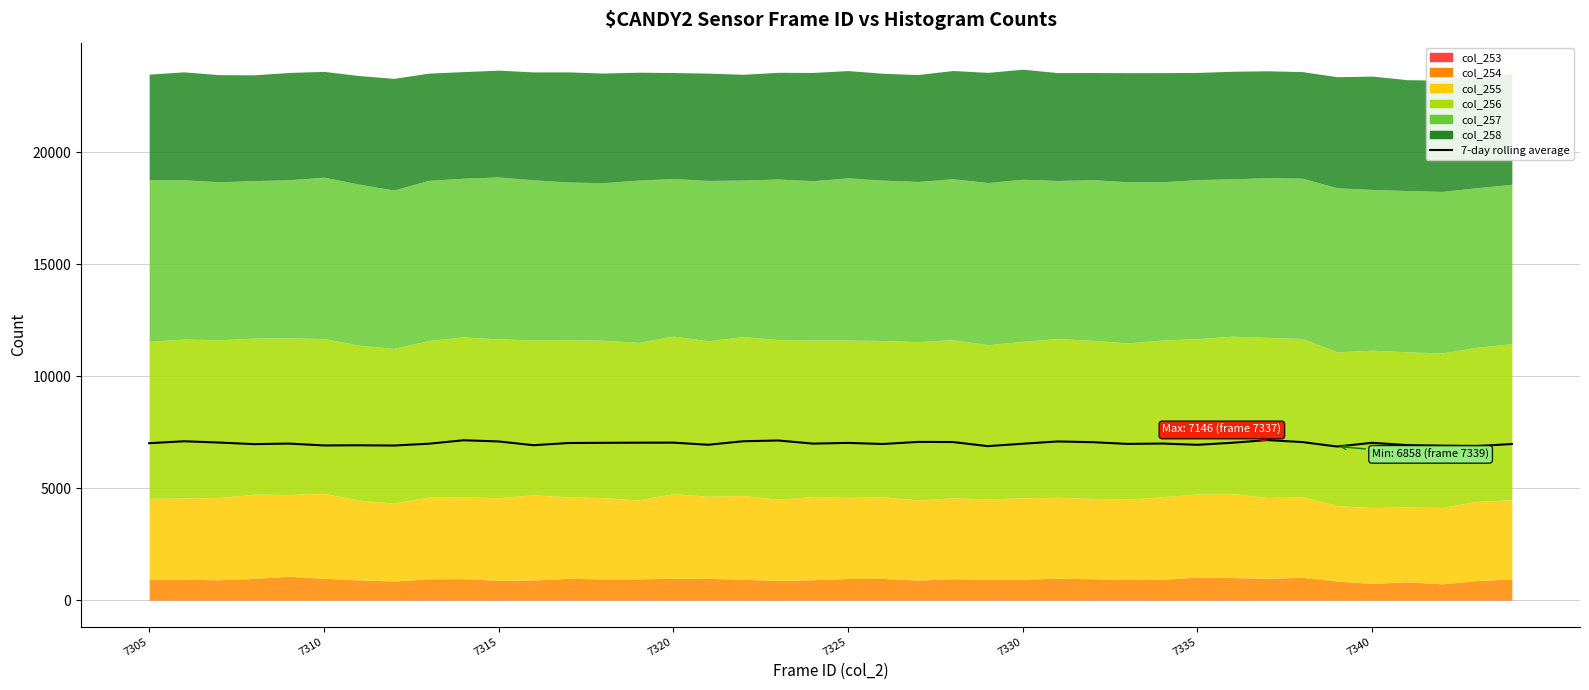

Reading right to left, what are all the values shown in this chart?

6971	6876	6893	6921	7025	6858	7057	7146	7026	6935	6991	6975	7052	7084	6983	6876	7059	7064	6971	7020	6988	7128	7093	6937	7032	7029	7024	7015	6917	7085	7138	6983	6903	6914	6907	6989	6965	7036	7093	7007